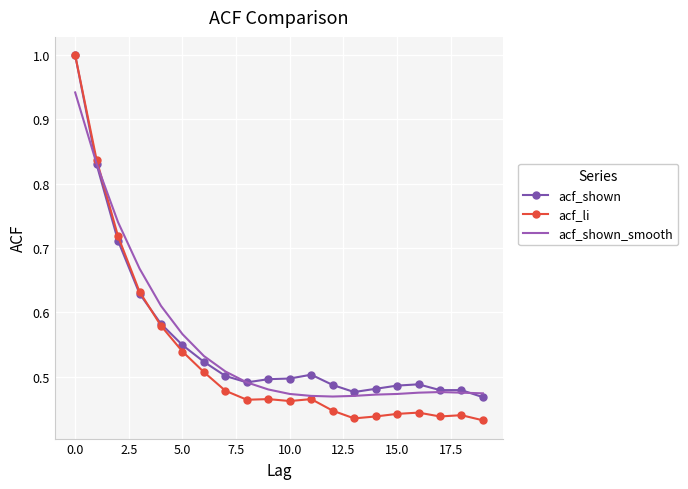

What is the maximum value for acf_li?

1.0